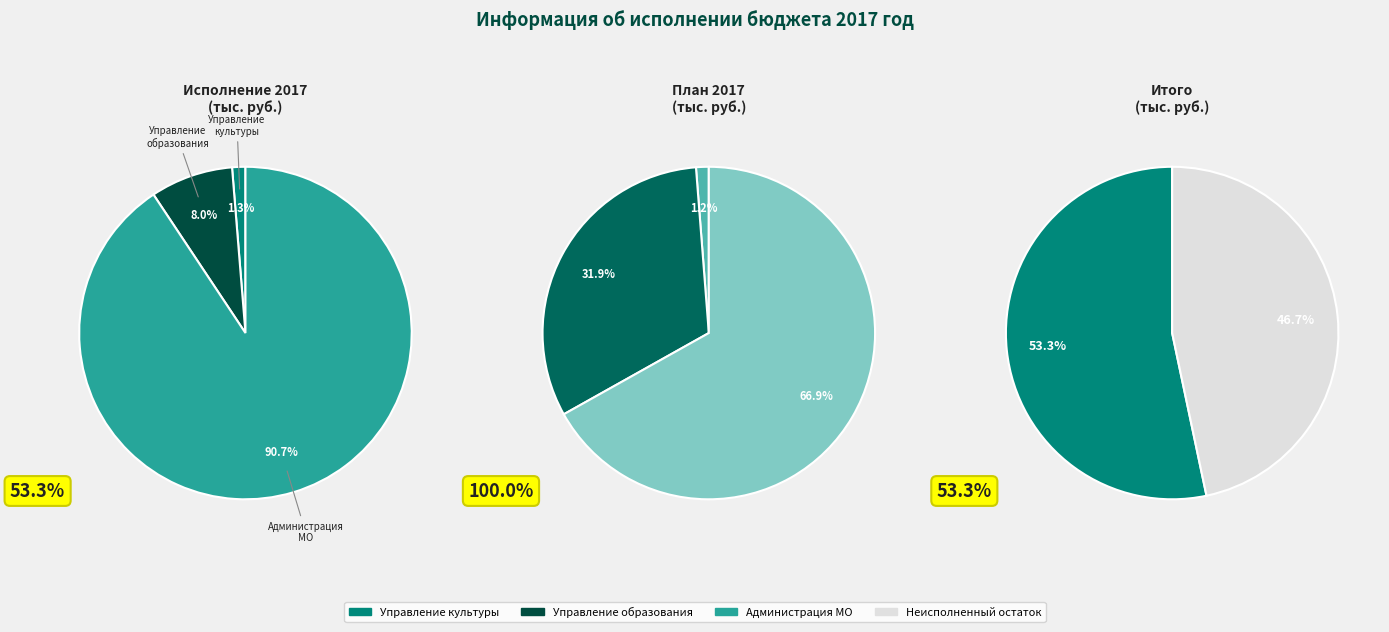

How much of the chart is everything except Управление культуры?

98.7%